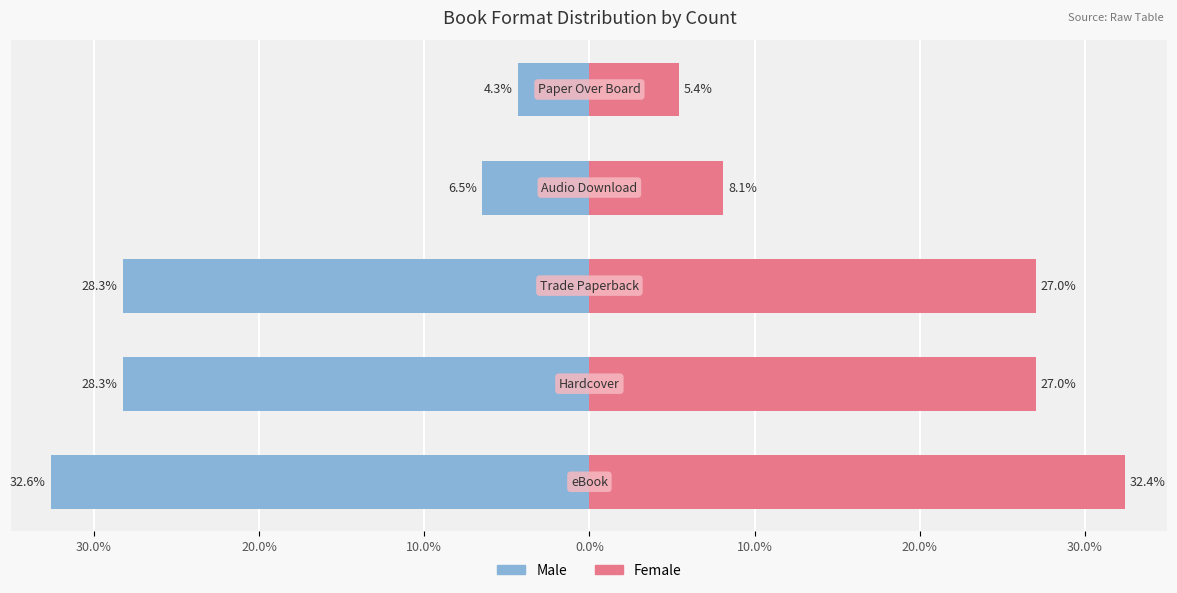

At how many categories does at least one series exceed -25?

5